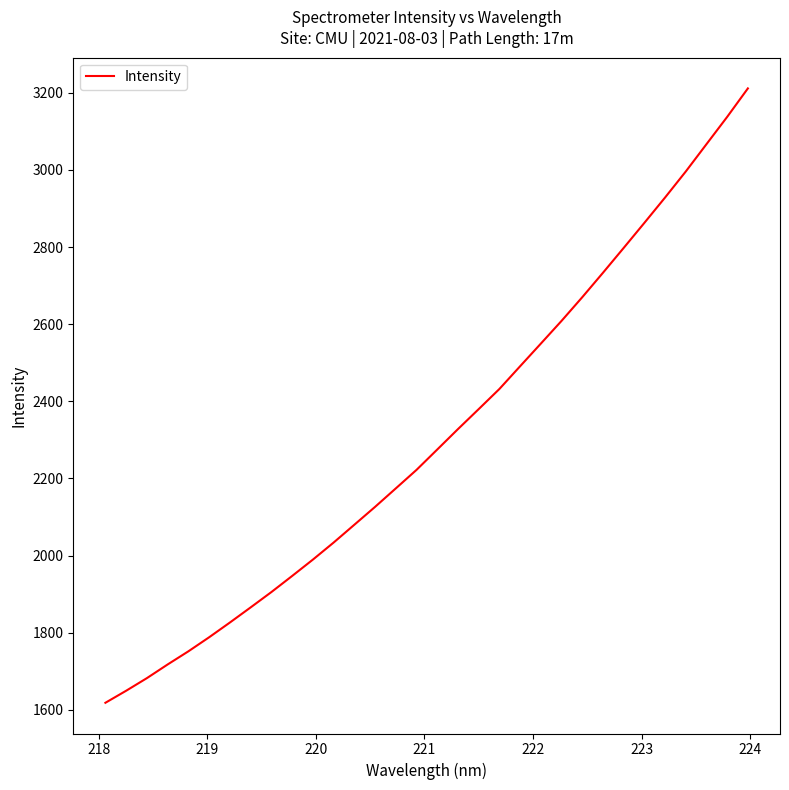

What is the smallest value displayed?

1618.2